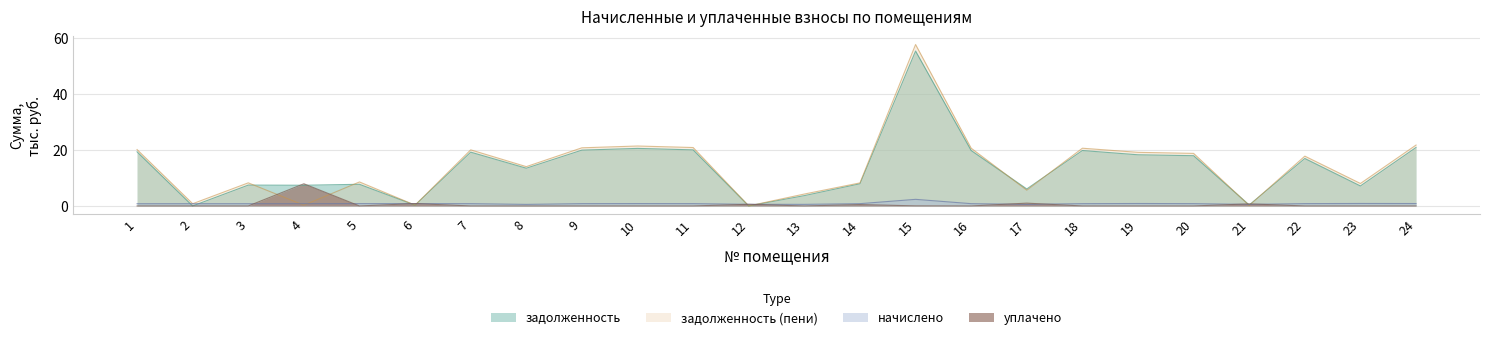

Reading right to left, extract all data points from this chart.

задолженность: 24=20.9	23=7.1	22=16.9	21=0.3	20=17.9	19=18.3	18=19.8	17=6.1	16=19.8	15=55.3	14=7.9	13=3.7	12=0.0	11=20.0	10=20.5	9=19.9	8=13.5	7=19.2	6=0.3	5=7.7	4=7.4	3=7.4	2=0.0	1=19.3
задолженность (пени): 24=21.7	23=8.0	22=17.8	21=0.2	20=18.8	19=19.1	18=20.6	17=5.6	16=20.6	15=57.6	14=8.2	13=4.2	12=0.0	11=20.8	10=21.4	9=20.7	8=14.0	7=20.0	6=0.3	5=8.6	4=0.3	3=8.2	2=0.8	1=20.1
начислено: 24=0.9	23=0.9	22=0.8	21=0.6	20=0.8	19=0.9	18=0.8	17=0.6	16=0.8	15=2.4	14=0.8	13=0.6	12=0.6	11=0.8	10=0.9	9=0.8	8=0.6	7=0.8	6=0.9	5=0.8	4=0.8	3=0.8	2=0.8	1=0.8
уплачено: 24=0.0	23=0.0	22=0.0	21=0.7	20=0.0	19=0.0	18=0.0	17=1.0	16=0.0	15=0.0	14=0.5	13=0.0	12=0.6	11=0.0	10=0.0	9=0.0	8=0.0	7=0.0	6=0.9	5=0.0	4=7.9	3=0.0	2=0.0	1=0.0